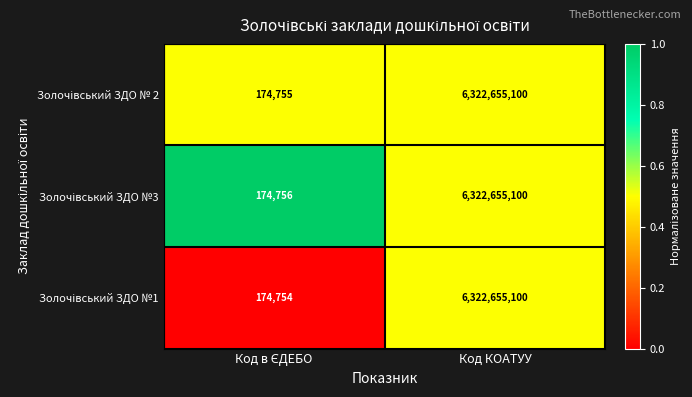

Which category has the highest value across all series?

Код КОАТУУ